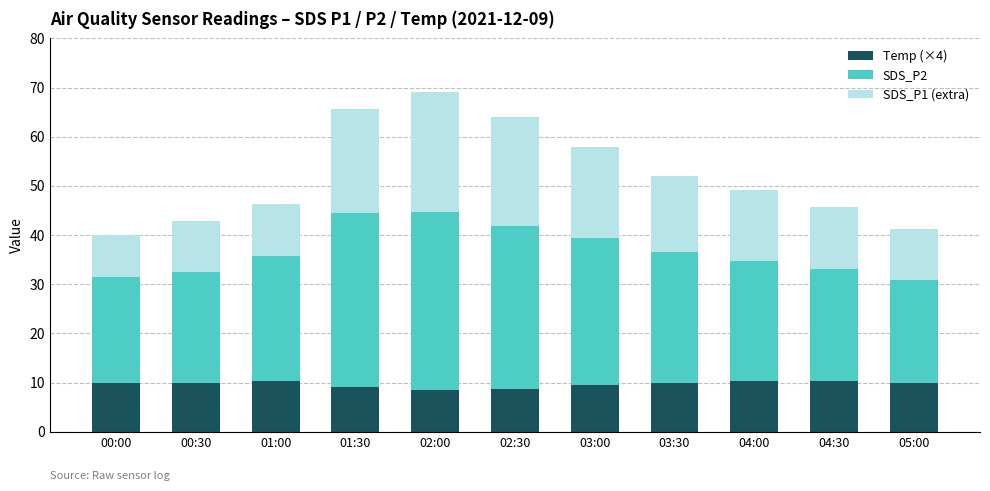

What is the difference between the maximum and minimum values in the Temp (×4) series?

2.0